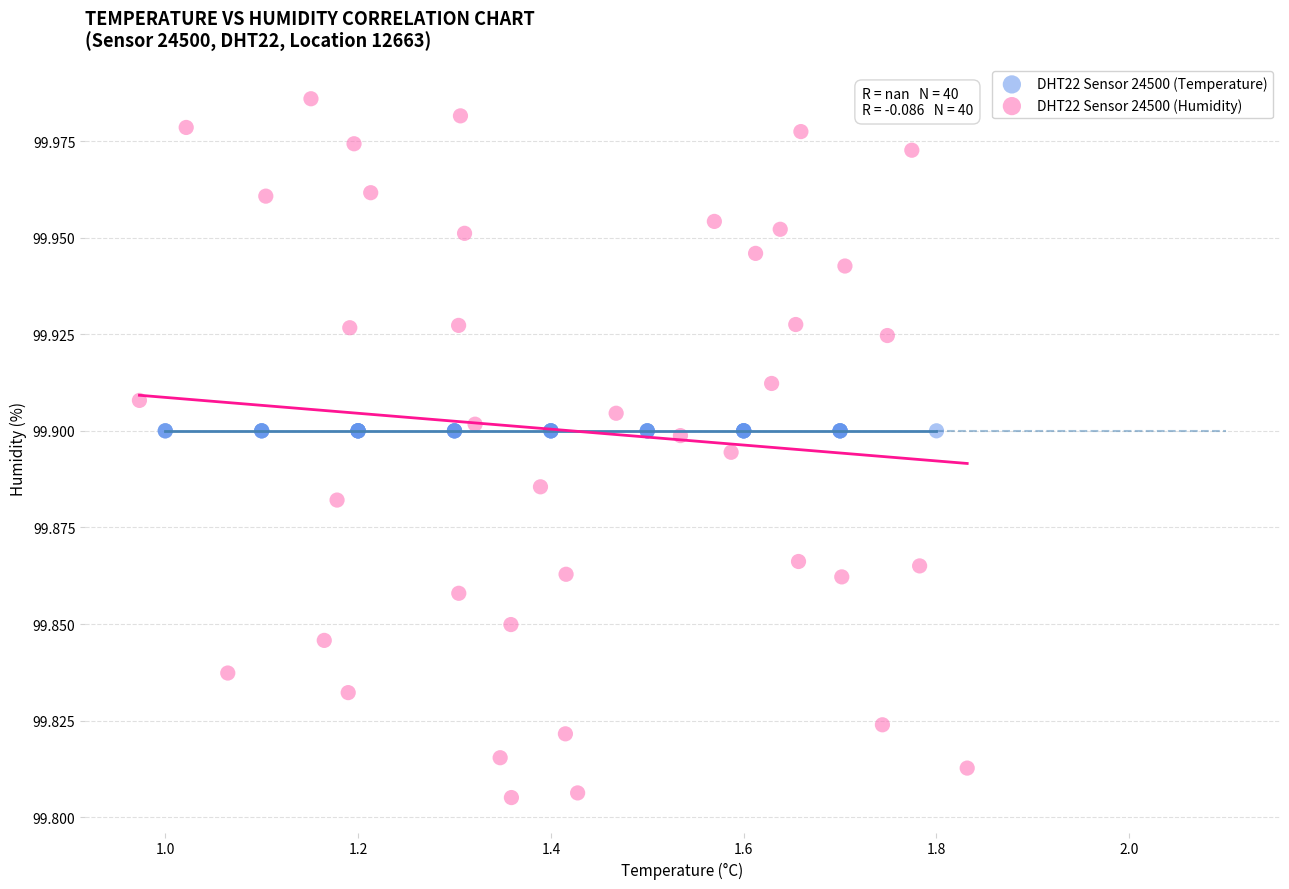

Which series reaches the minimum Y coordinate?

DHT22 Sensor 24500 (Humidity)